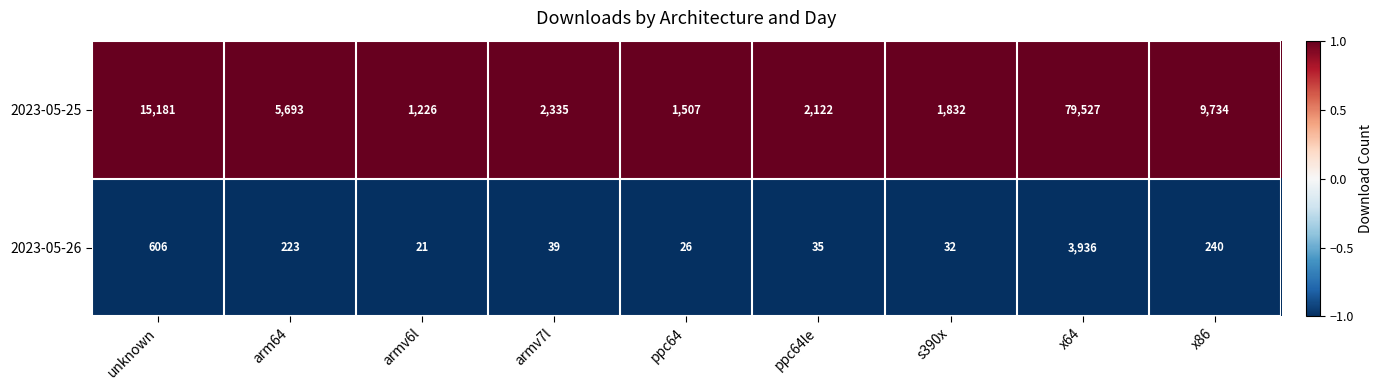

Is it true that 2023-05-25 equals 1832 at s390x?

True